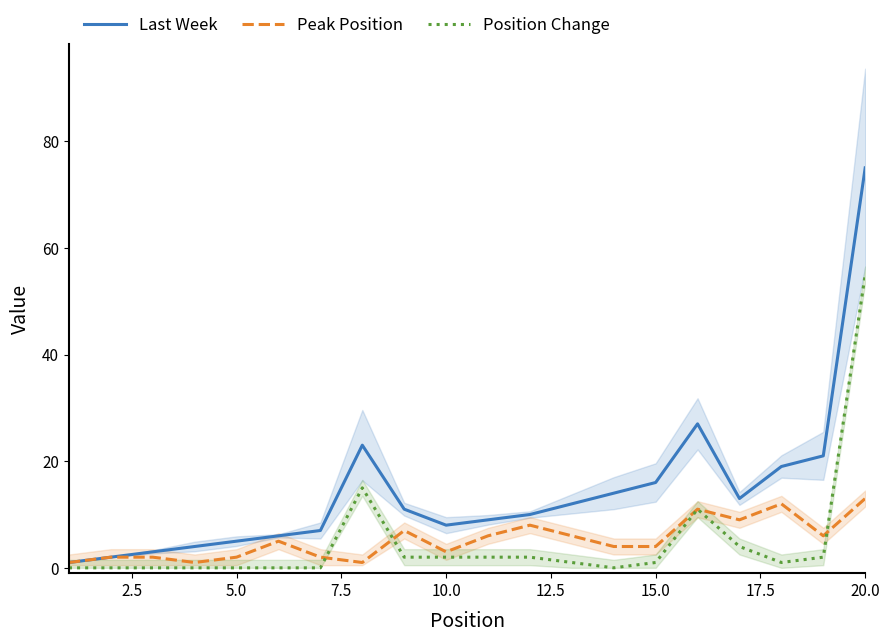

What is the maximum value for Last Week?

75